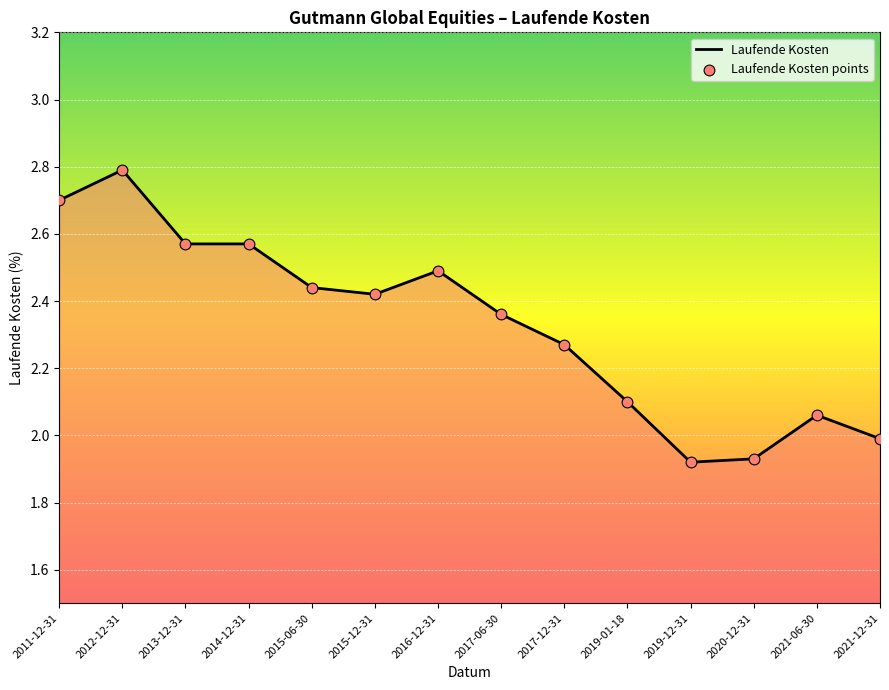

Which has a higher value, 2021-12-31 or 2017-12-31?

2017-12-31